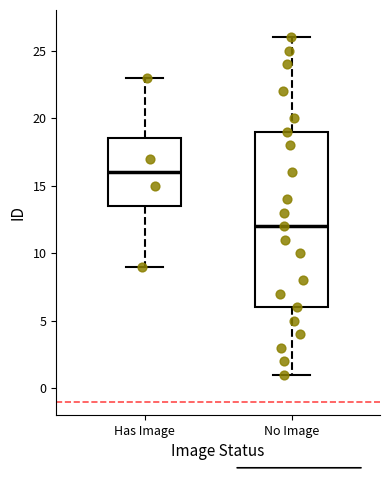

Reading left to right, read every box against the y-axis: the position of its median line, the range the box covers, and the ends of its whiskers. The values are not printed on the chart, so give them approximately, as read against the axis.

Has Image: median 16.0, box 13.5 to 18.5, whiskers 9.0 to 23.0
No Image: median 12.0, box 6.0 to 19.0, whiskers 1.0 to 26.0